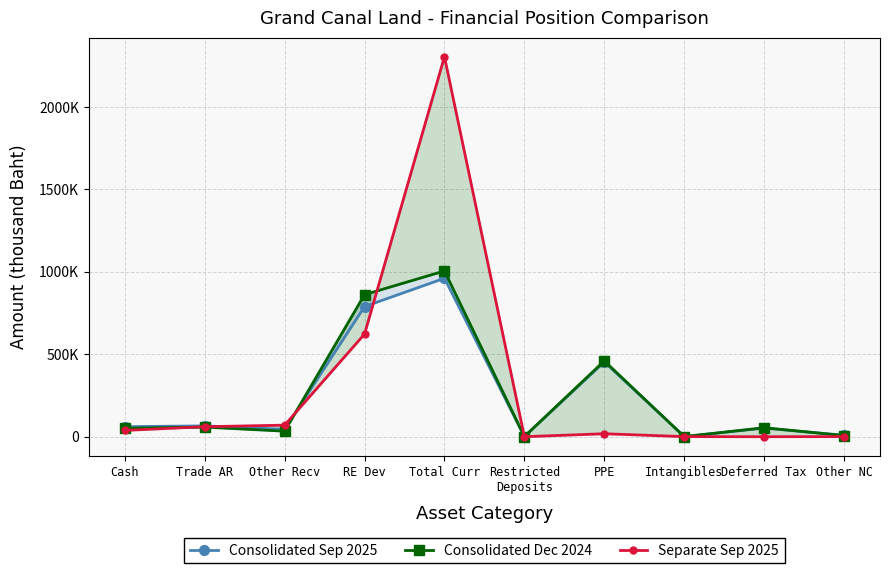

Which series has the largest range (max minus min)?

Separate Sep 2025